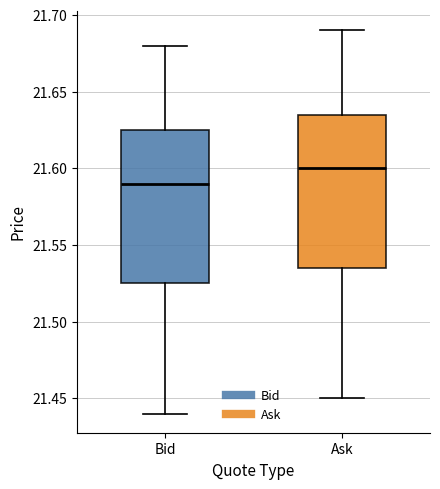

Reading left to right, transcribe this box plot: for each box, give where its median line is, the range the box spans, and where its two whiskers end, as read against the y-axis. The values are not printed on the chart, so give them approximately, as read against the axis.

Bid: median 21.590, box 21.525 to 21.625, whiskers 21.440 to 21.680
Ask: median 21.600, box 21.535 to 21.635, whiskers 21.450 to 21.690